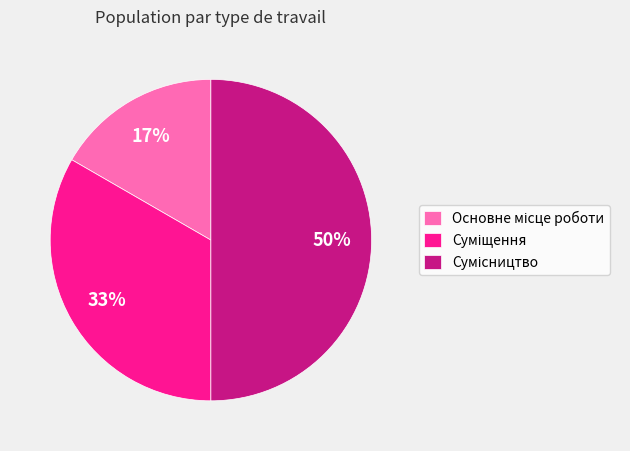

To the nearest percent, what is the average slice percentage?

33%